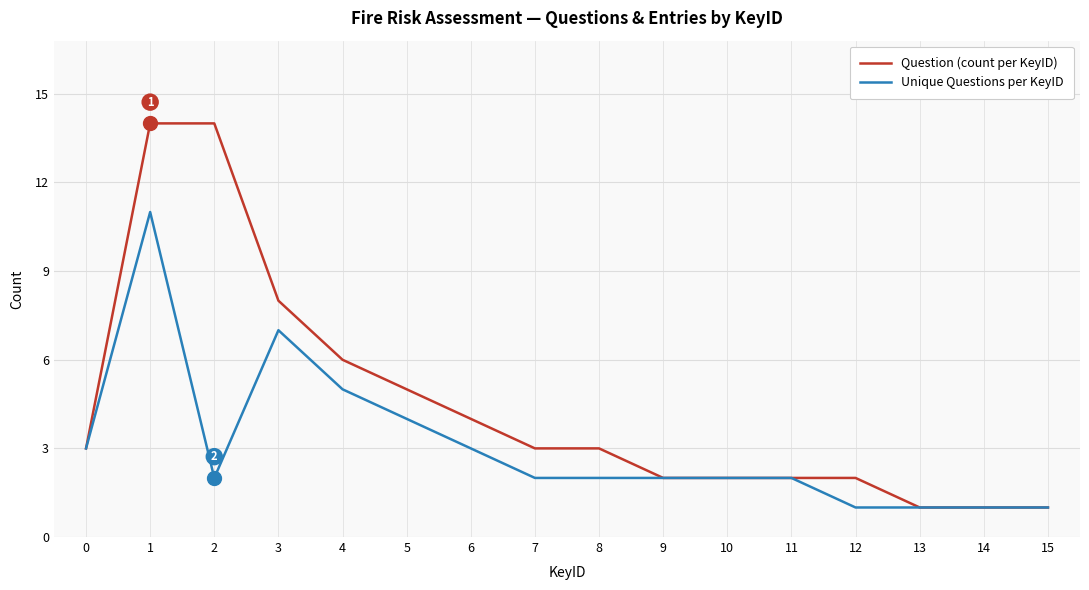

What is the greatest value displayed?

14